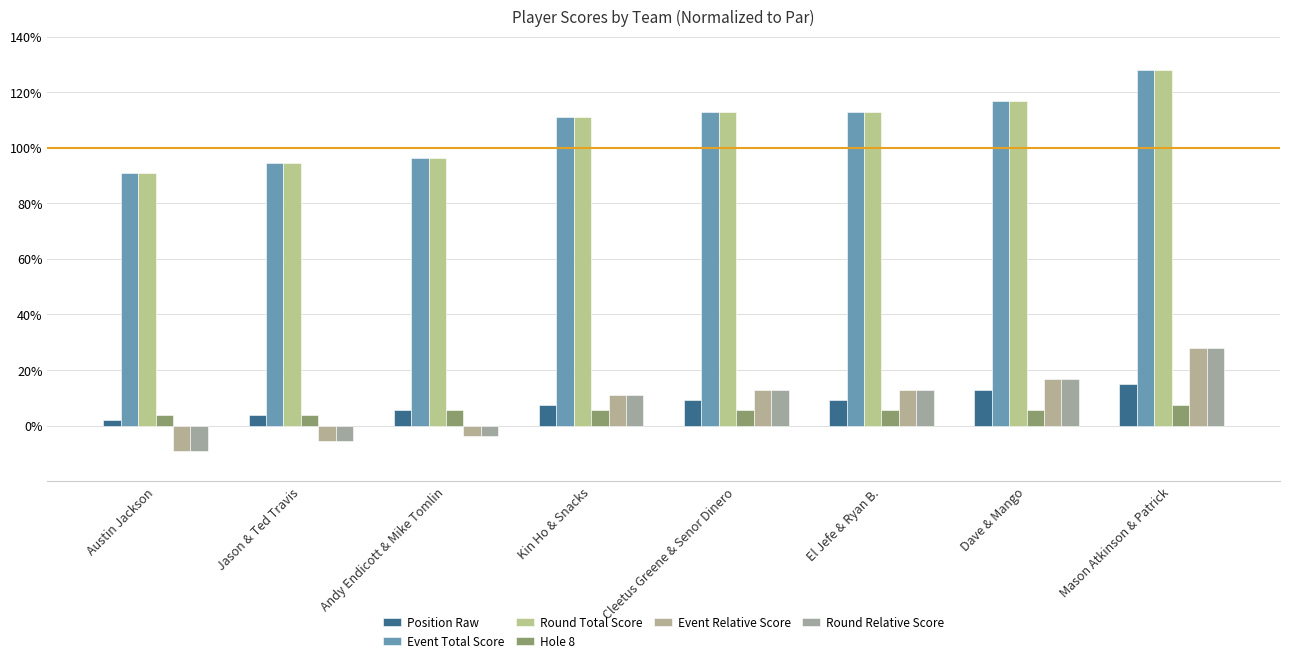

What is the label of the 2nd bar from the right?

Dave & Mango